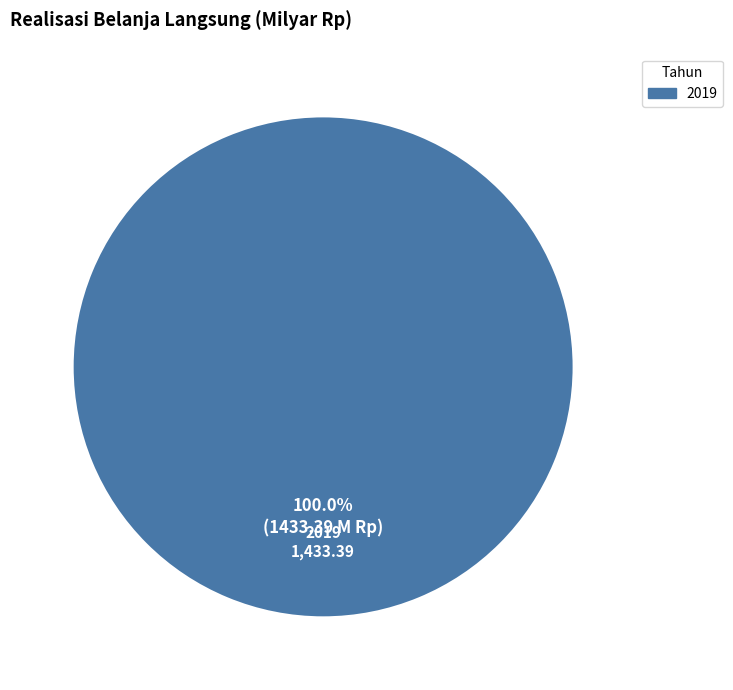

Count the number of slices in the pie.

1